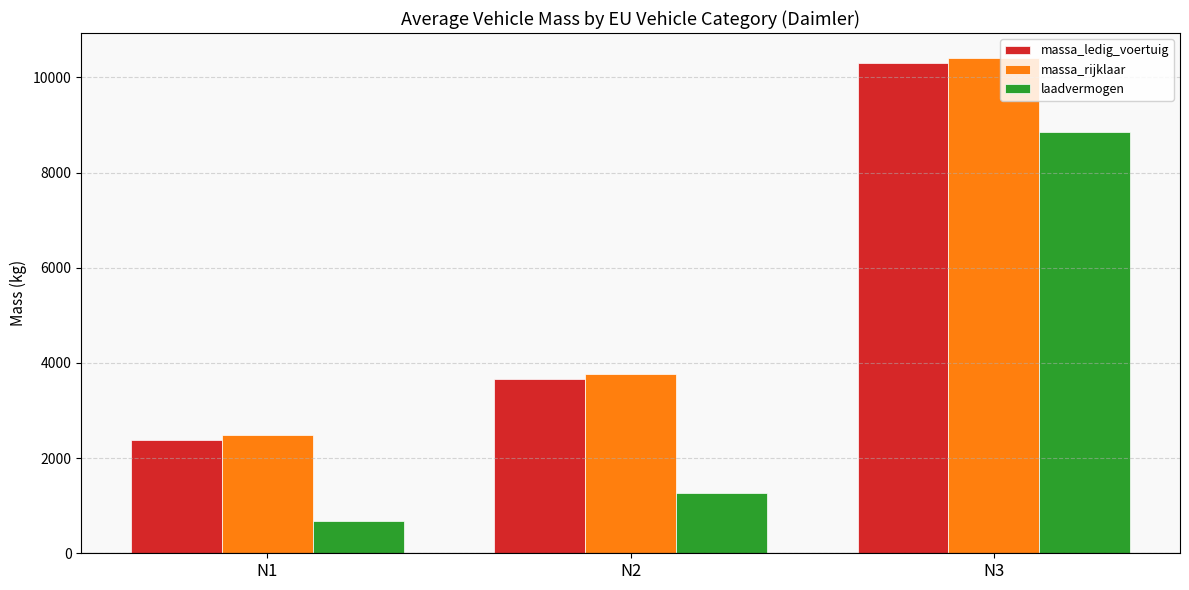

Where is massa_ledig_voertuig nearest to the value 6345?

N2